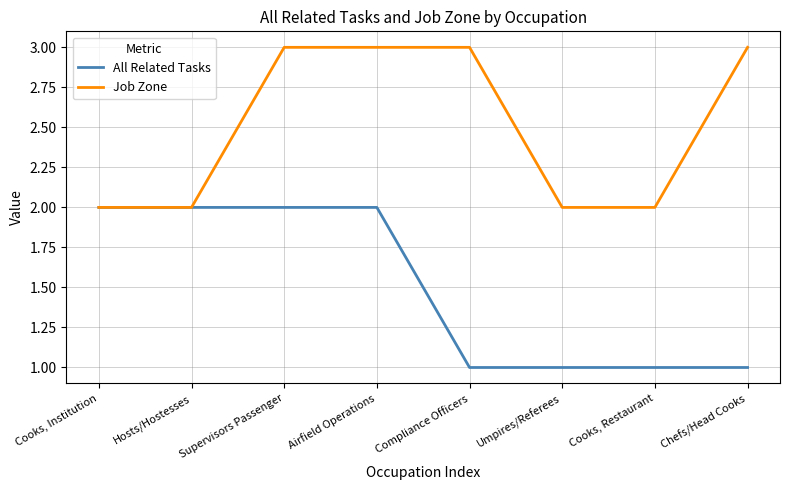

What is the total value across all series at Umpires/Referees?

3